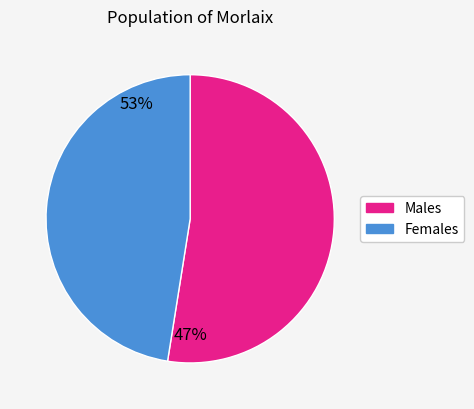

Is it true that Females is 47% of the pie?

True